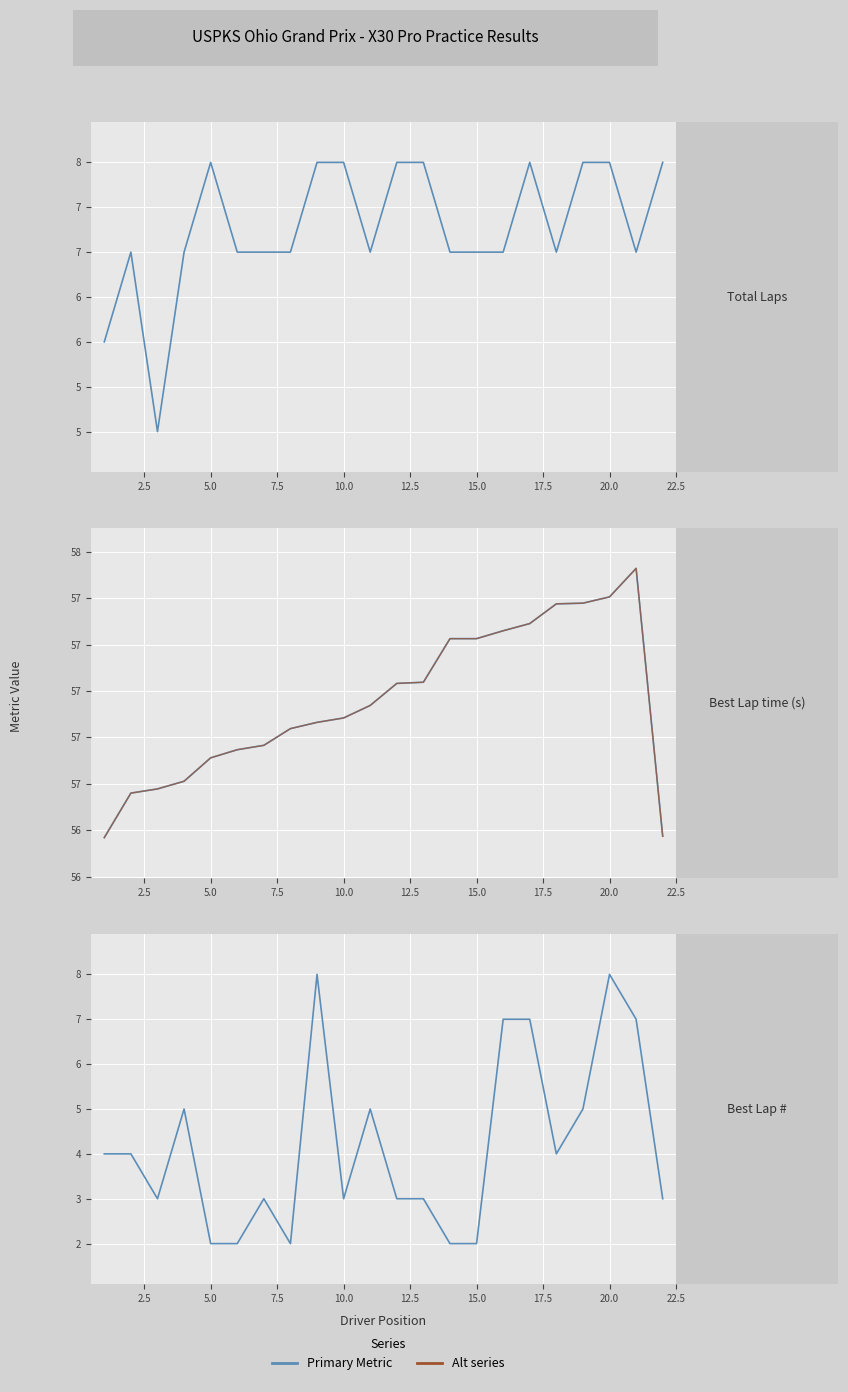

What is the maximum value for Best Lap #?

8.0